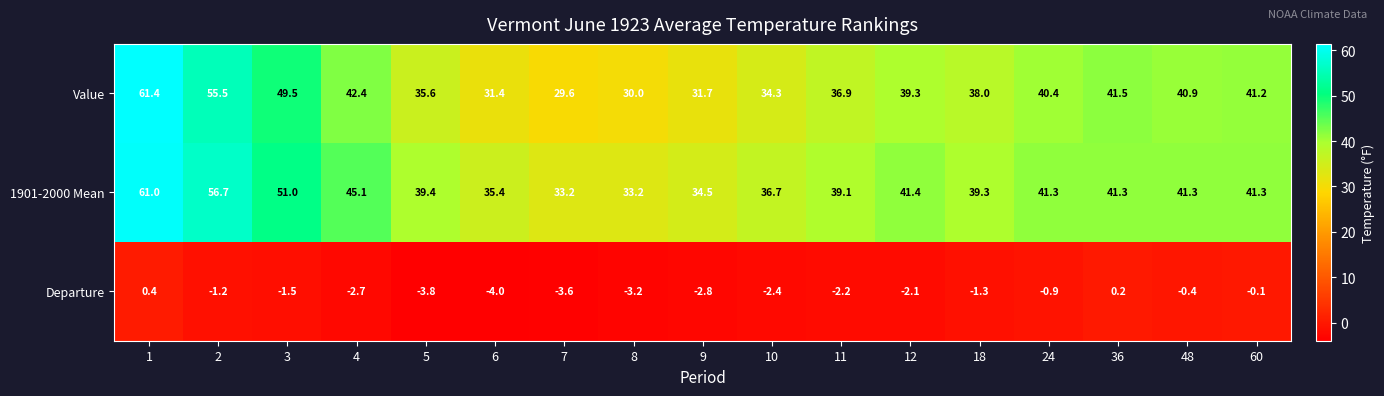

What is the difference between the second highest and second lowest values in the 1901-2000 Mean series?

23.5